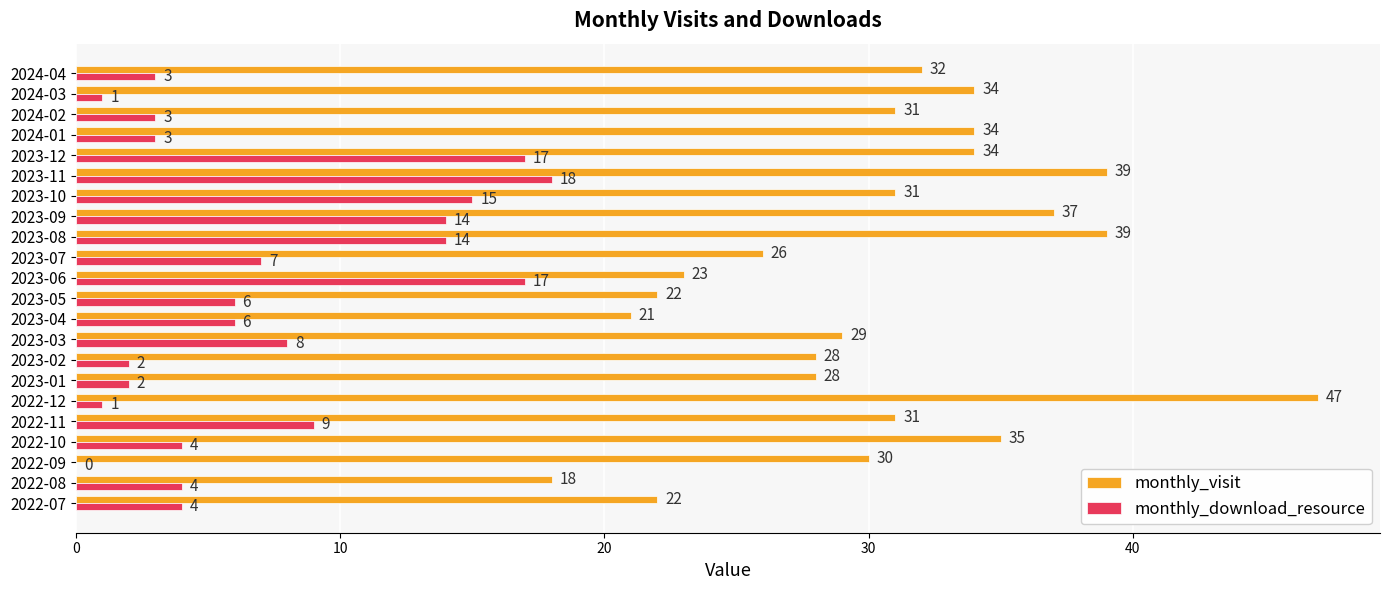

What is the highest value of the monthly_visit series?

47